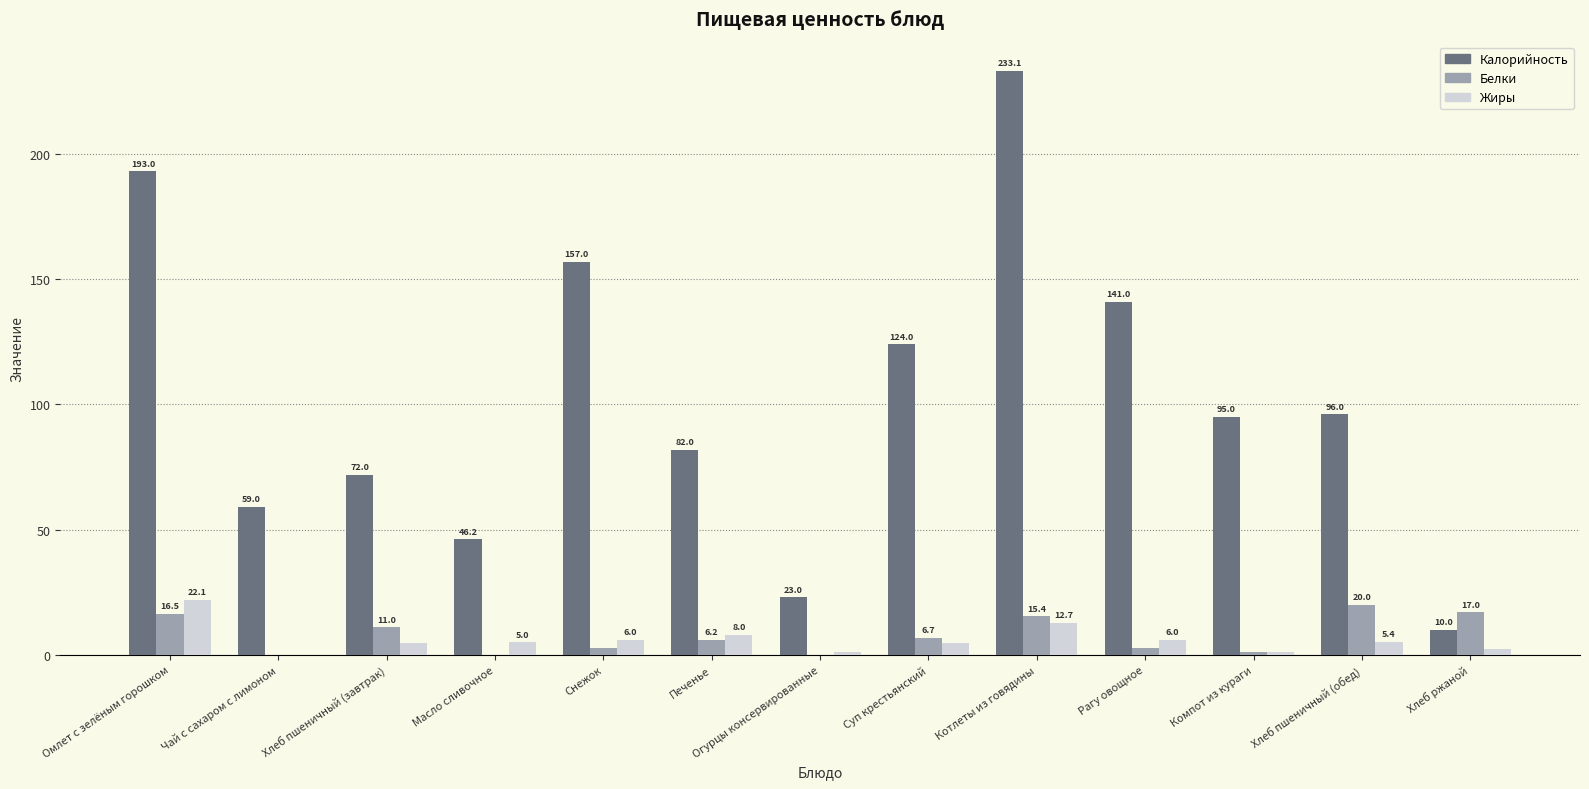

Is the value of Жиры at Рагу овощное greater than the value of Калорийность at Хлеб пшеничный (обед)?

No